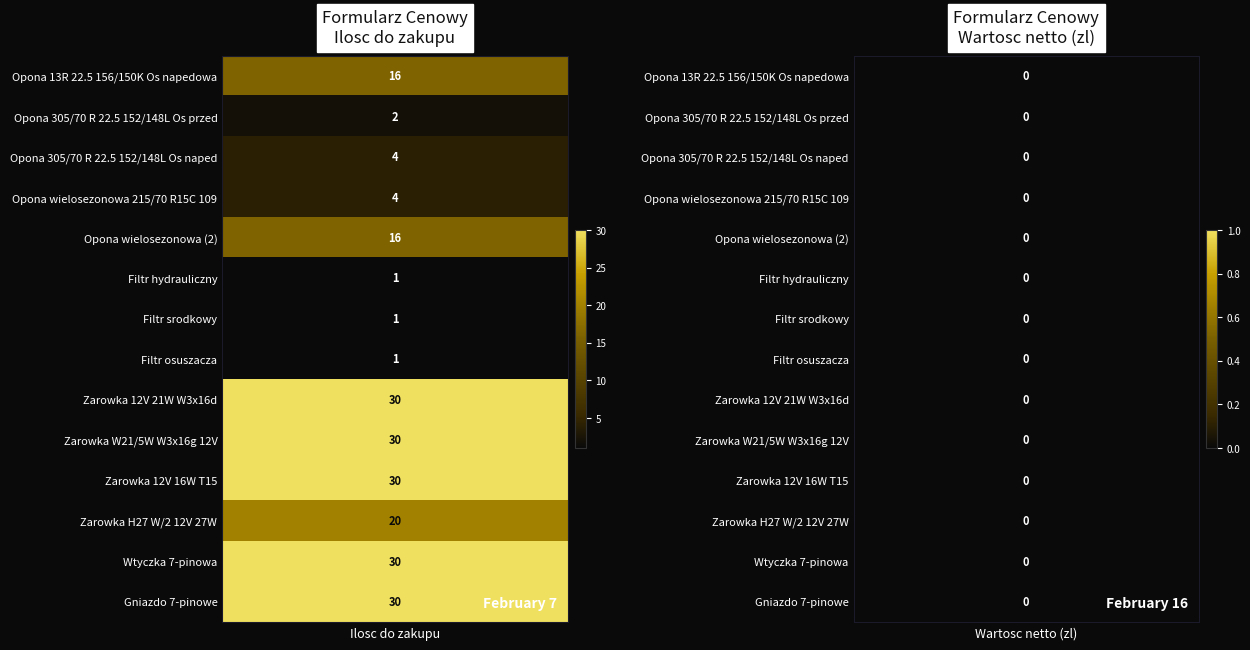

The value of Filtr osuszacza at 0 is 1. True or false?

True